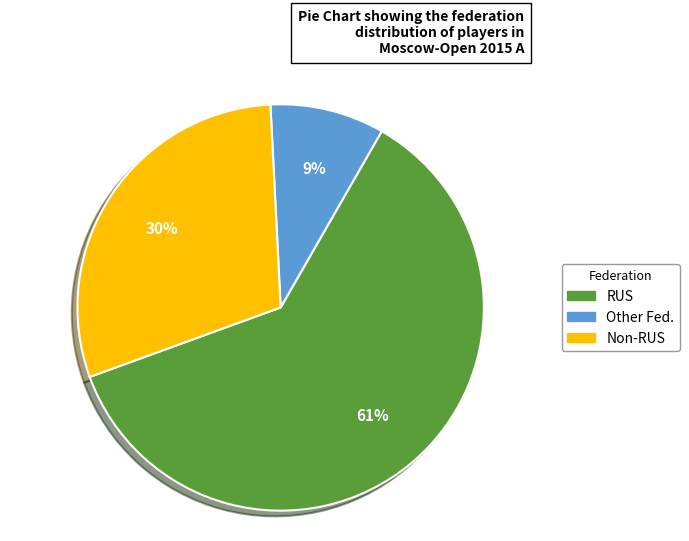

Is the sum of RUS and Other Fed. greater than half?

Yes